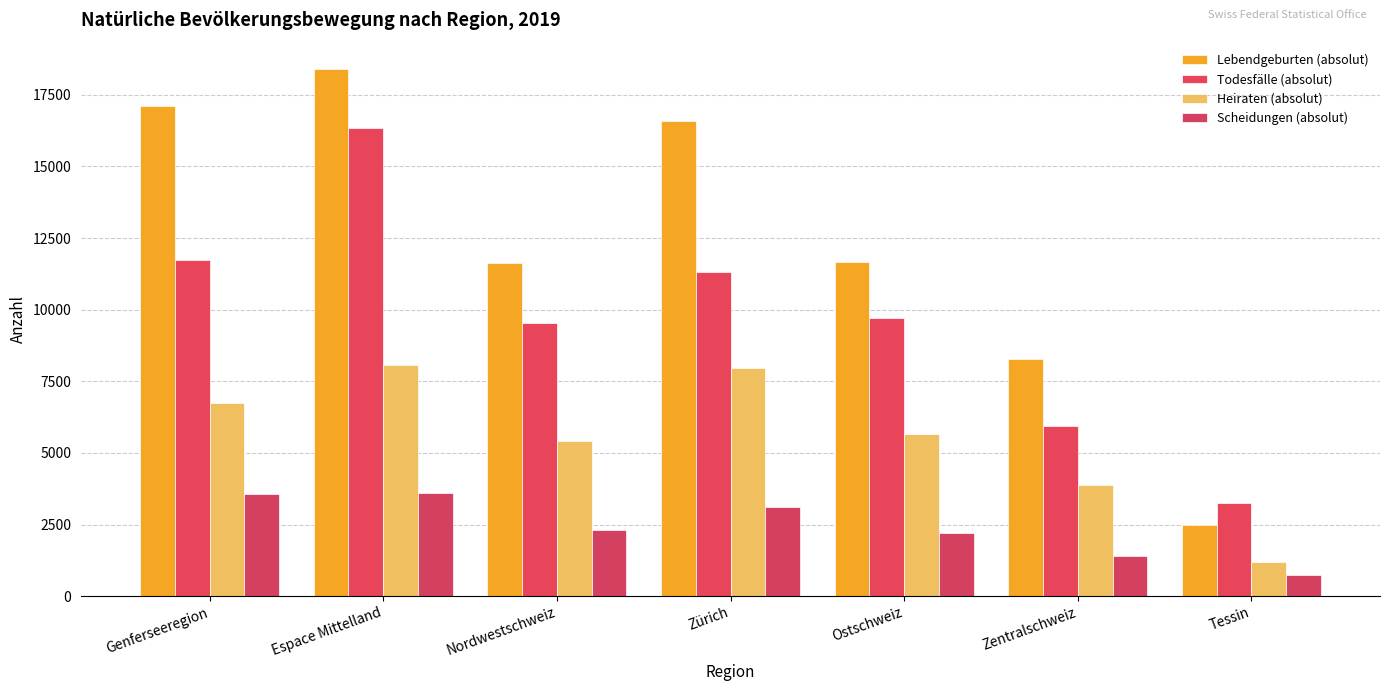

What position from the right is Tessin?

1